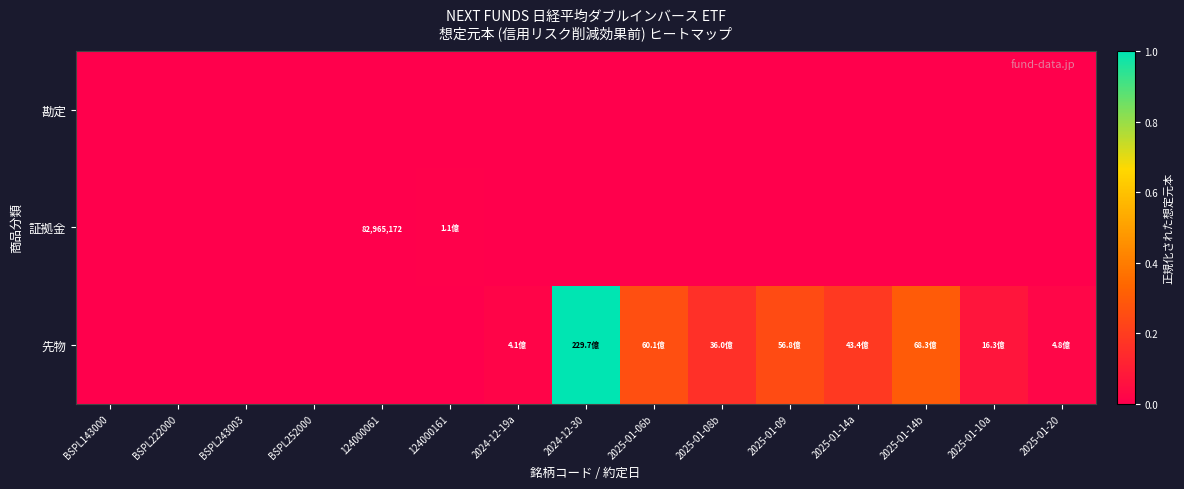

Which series has the largest range (max minus min)?

先物